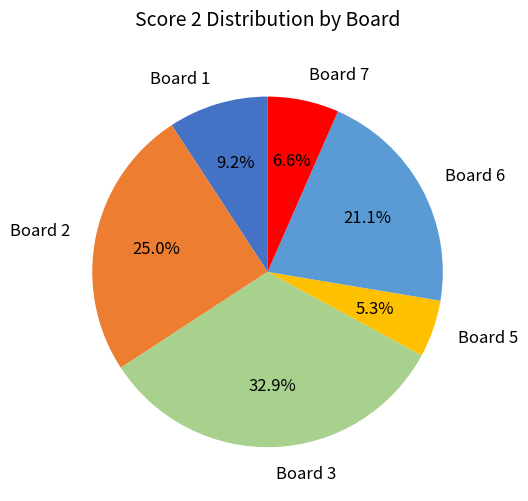

Do Board 3 and Board 5 together represent more than half of the pie?

No